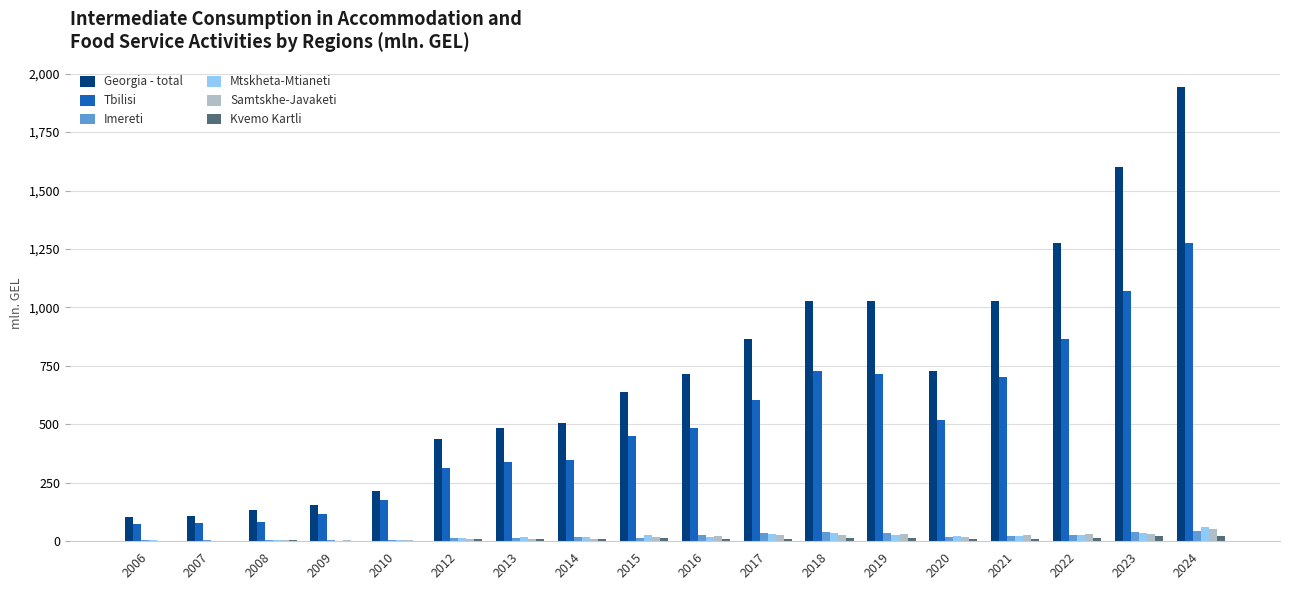

Is the value of Imereti at 2017 greater than the value of Tbilisi at 2008?

No